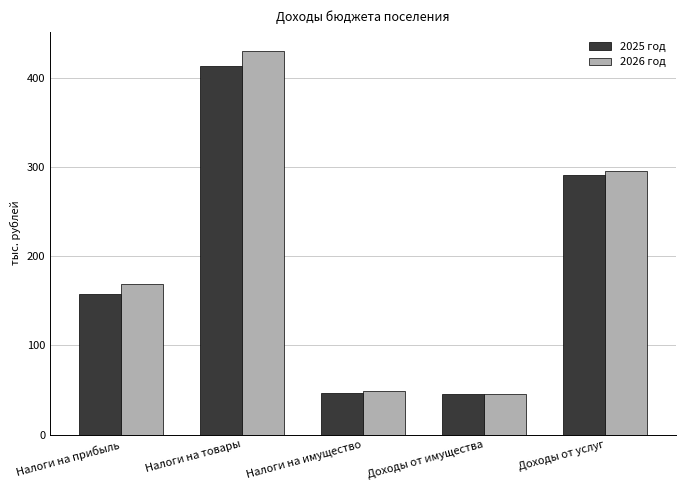

Reading left to right, list all the values displayed in this chart.

2025 год: Налоги на прибыль=158.0	Налоги на товары=414.1	Налоги на имущество=47.0	Доходы от имущества=45.0	Доходы от услуг=291.0
2026 год: Налоги на прибыль=169.0	Налоги на товары=430.7	Налоги на имущество=49.0	Доходы от имущества=46.0	Доходы от услуг=296.0